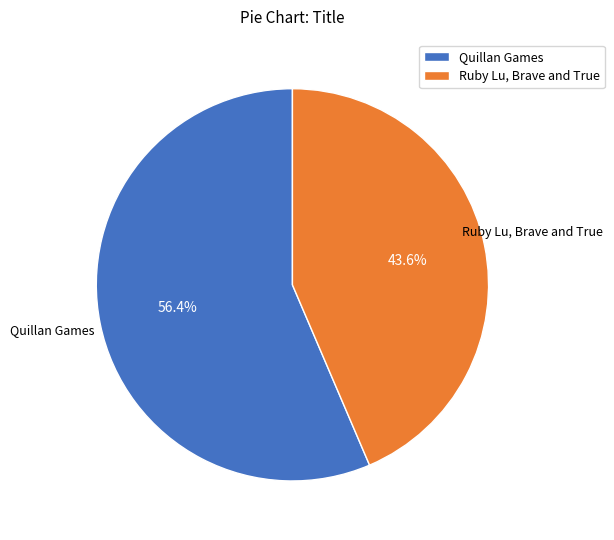

Which category has the smallest portion of the pie?

Ruby Lu, Brave and True